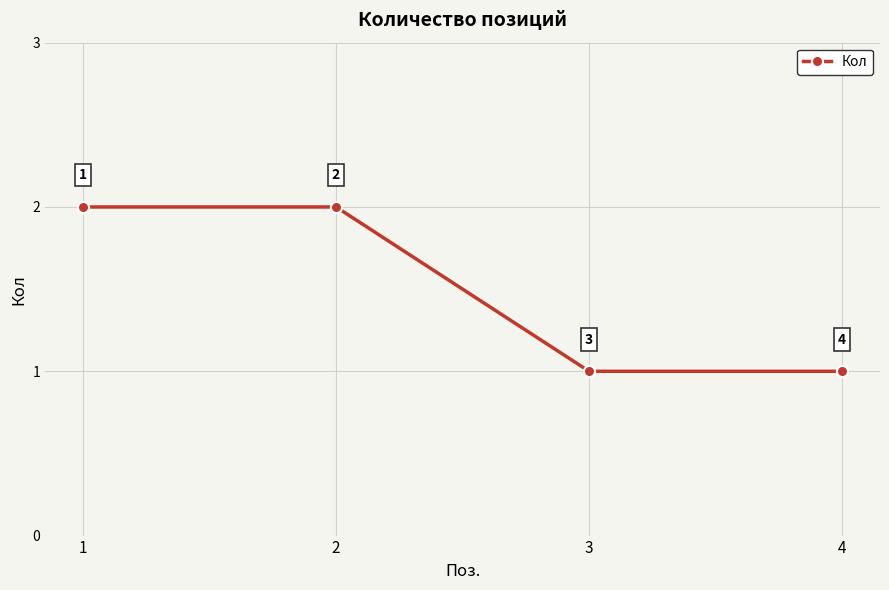

True or false: the data shows 2 at 2.

True